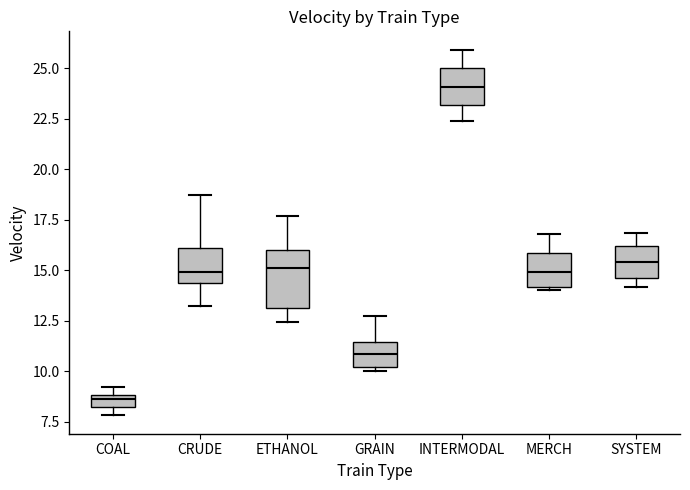

Which box has the highest median line?

INTERMODAL